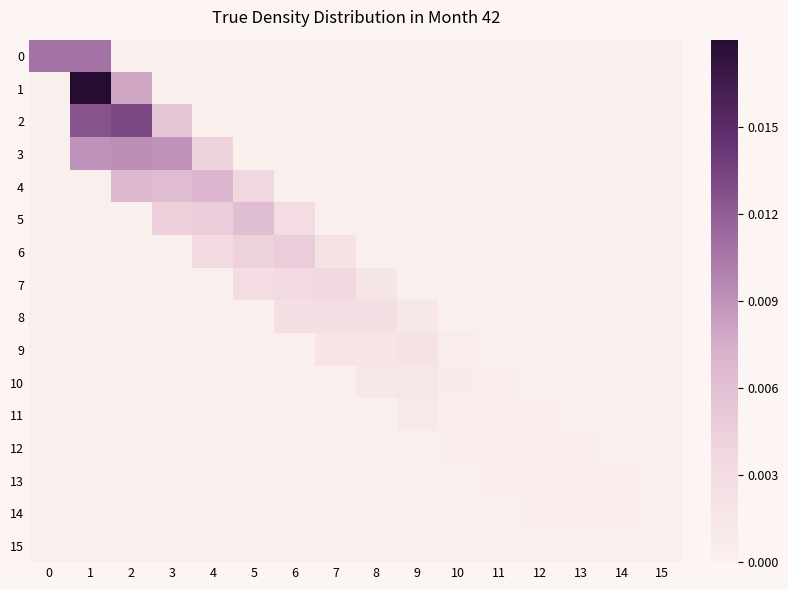

Reading left to right, transcribe all the data shown in this chart.

0: 0=0.0	1=0.0	2=0.0	3=0.0	4=0.0	5=0.0	6=0.0	7=0.0	8=0.0	9=0.0	10=0.0	11=0.0	12=0.0	13=0.0	14=0.0	15=0.0
1: 0=0.0	1=0.0	2=0.0	3=0.0	4=0.0	5=0.0	6=0.0	7=0.0	8=0.0	9=0.0	10=0.0	11=0.0	12=0.0	13=0.0	14=0.0	15=0.0
2: 0=0.0	1=0.0	2=0.0	3=0.0	4=0.0	5=0.0	6=0.0	7=0.0	8=0.0	9=0.0	10=0.0	11=0.0	12=0.0	13=0.0	14=0.0	15=0.0
3: 0=0.0	1=0.0	2=0.0	3=0.0	4=0.0	5=0.0	6=0.0	7=0.0	8=0.0	9=0.0	10=0.0	11=0.0	12=0.0	13=0.0	14=0.0	15=0.0
4: 0=0.0	1=0.0	2=0.0	3=0.0	4=0.0	5=0.0	6=0.0	7=0.0	8=0.0	9=0.0	10=0.0	11=0.0	12=0.0	13=0.0	14=0.0	15=0.0
5: 0=0.0	1=0.0	2=0.0	3=0.0	4=0.0	5=0.0	6=0.0	7=0.0	8=0.0	9=0.0	10=0.0	11=0.0	12=0.0	13=0.0	14=0.0	15=0.0
6: 0=0.0	1=0.0	2=0.0	3=0.0	4=0.0	5=0.0	6=0.0	7=0.0	8=0.0	9=0.0	10=0.0	11=0.0	12=0.0	13=0.0	14=0.0	15=0.0
7: 0=0.0	1=0.0	2=0.0	3=0.0	4=0.0	5=0.0	6=0.0	7=0.0	8=0.0	9=0.0	10=0.0	11=0.0	12=0.0	13=0.0	14=0.0	15=0.0
8: 0=0.0	1=0.0	2=0.0	3=0.0	4=0.0	5=0.0	6=0.0	7=0.0	8=0.0	9=0.0	10=0.0	11=0.0	12=0.0	13=0.0	14=0.0	15=0.0
9: 0=0.0	1=0.0	2=0.0	3=0.0	4=0.0	5=0.0	6=0.0	7=0.0	8=0.0	9=0.0	10=0.0	11=0.0	12=0.0	13=0.0	14=0.0	15=0.0
10: 0=0.0	1=0.0	2=0.0	3=0.0	4=0.0	5=0.0	6=0.0	7=0.0	8=0.0	9=0.0	10=0.0	11=0.0	12=0.0	13=0.0	14=0.0	15=0.0
11: 0=0.0	1=0.0	2=0.0	3=0.0	4=0.0	5=0.0	6=0.0	7=0.0	8=0.0	9=0.0	10=0.0	11=0.0	12=0.0	13=0.0	14=0.0	15=0.0
12: 0=0.0	1=0.0	2=0.0	3=0.0	4=0.0	5=0.0	6=0.0	7=0.0	8=0.0	9=0.0	10=0.0	11=0.0	12=0.0	13=0.0	14=0.0	15=0.0
13: 0=0.0	1=0.0	2=0.0	3=0.0	4=0.0	5=0.0	6=0.0	7=0.0	8=0.0	9=0.0	10=0.0	11=0.0	12=0.0	13=0.0	14=0.0	15=0.0
14: 0=0.0	1=0.0	2=0.0	3=0.0	4=0.0	5=0.0	6=0.0	7=0.0	8=0.0	9=0.0	10=0.0	11=0.0	12=0.0	13=0.0	14=0.0	15=0.0
15: 0=0.0	1=0.0	2=0.0	3=0.0	4=0.0	5=0.0	6=0.0	7=0.0	8=0.0	9=0.0	10=0.0	11=0.0	12=0.0	13=0.0	14=0.0	15=0.0